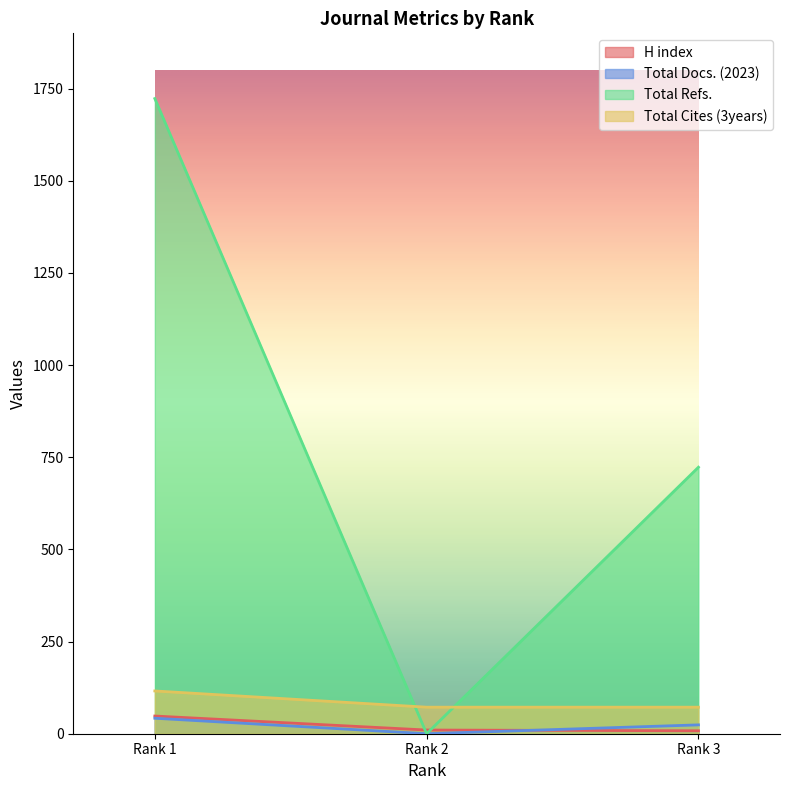

Rank the series at Rank 2 from lowest to highest value.

Total Docs. (2023), Total Refs., H index, Total Cites (3years)